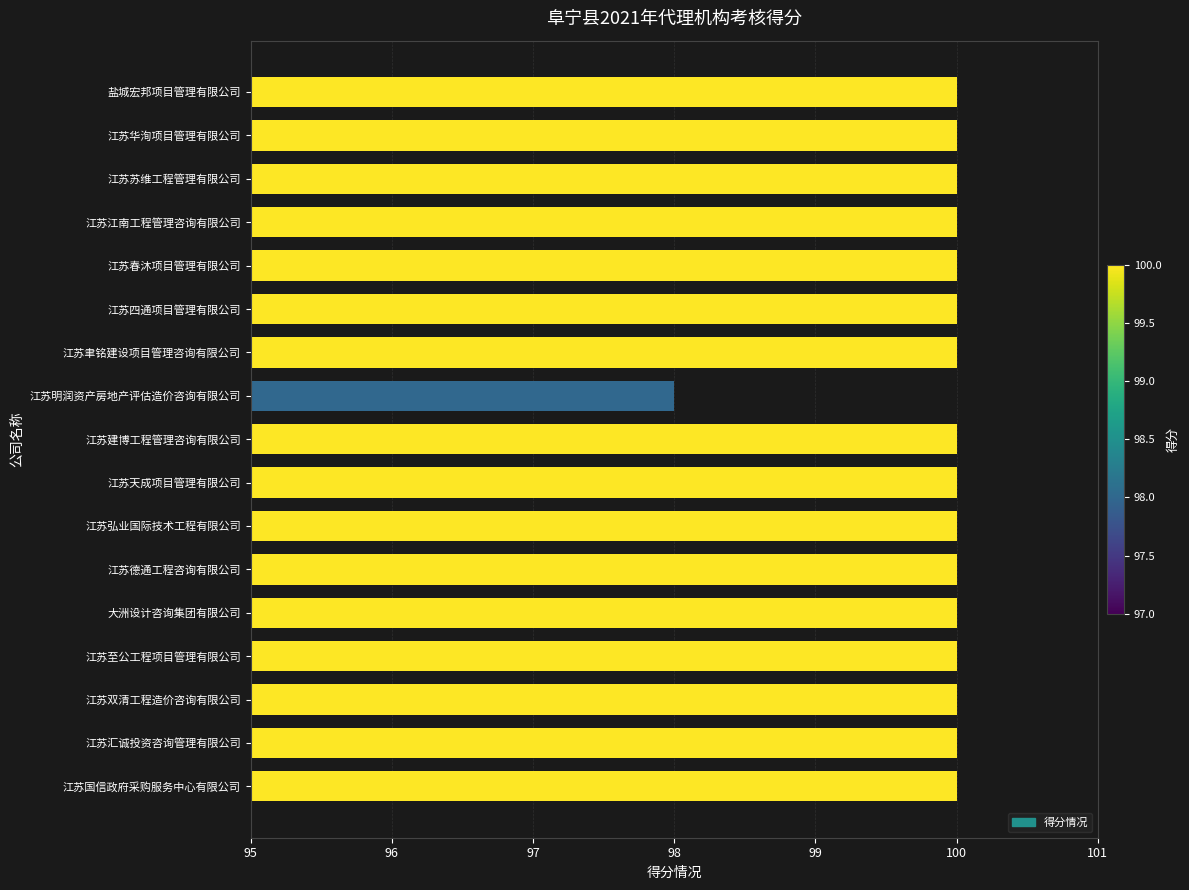

True or false: the data shows 137 at 江苏至公工程项目管理有限公司.

False